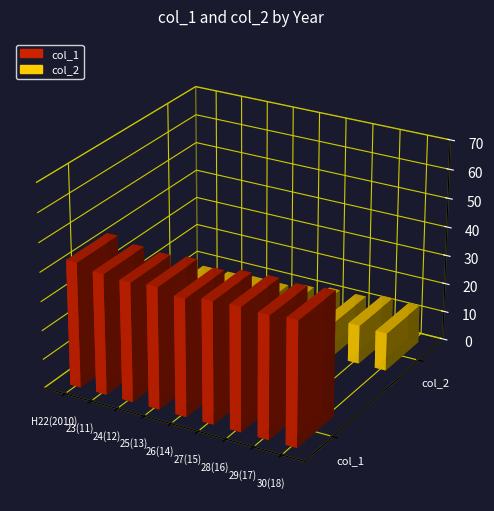

What is the difference between the highest and lowest values at 26(14)?

29.9